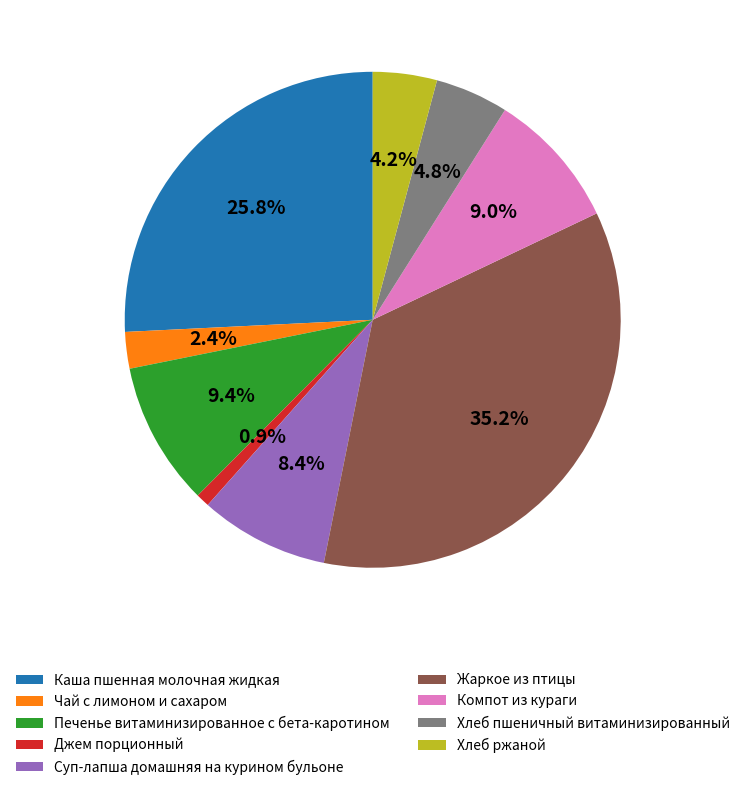

How many segments does this pie chart have?

9